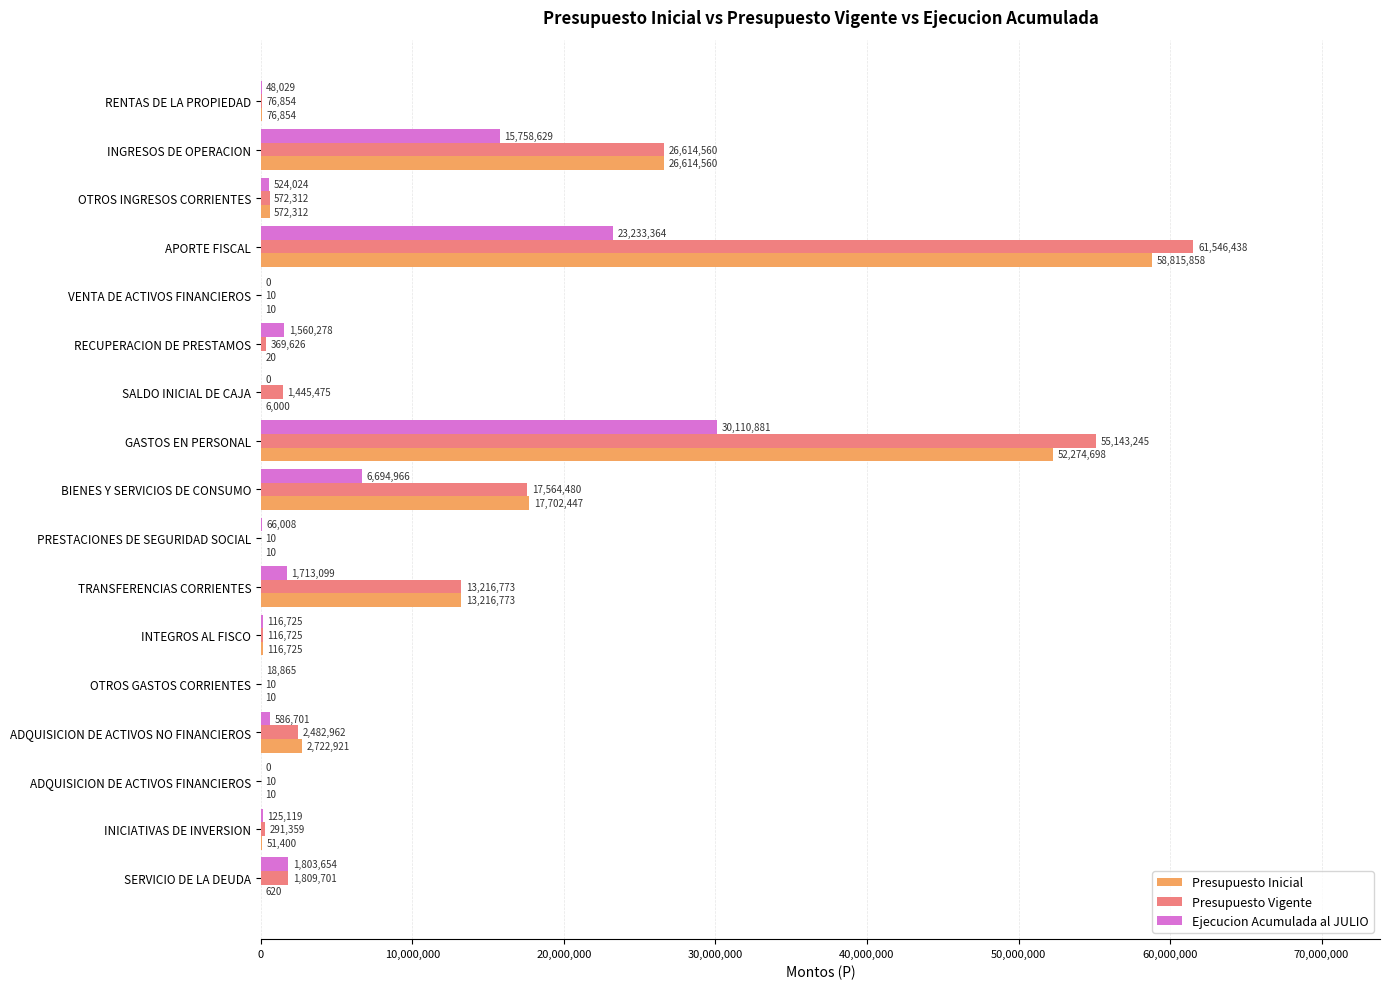

Where is Presupuesto Vigente nearest to the value 30773224?

INGRESOS DE OPERACION